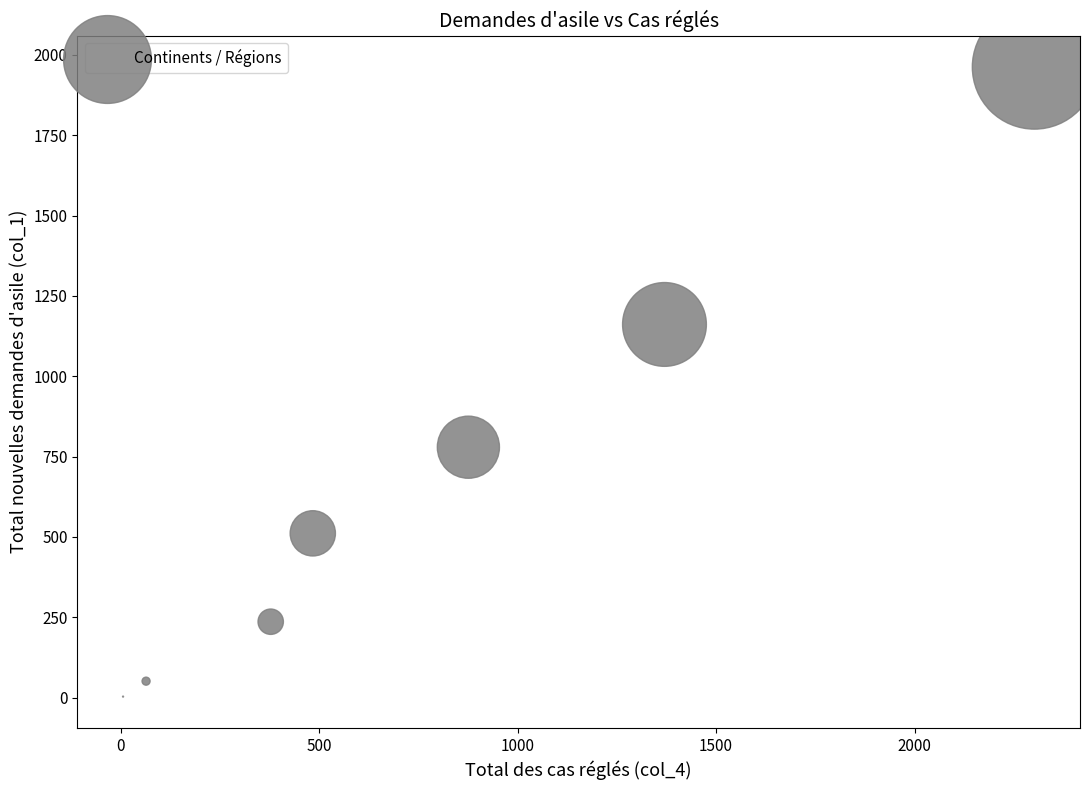

What is the range of X values (max minus min)?

2296